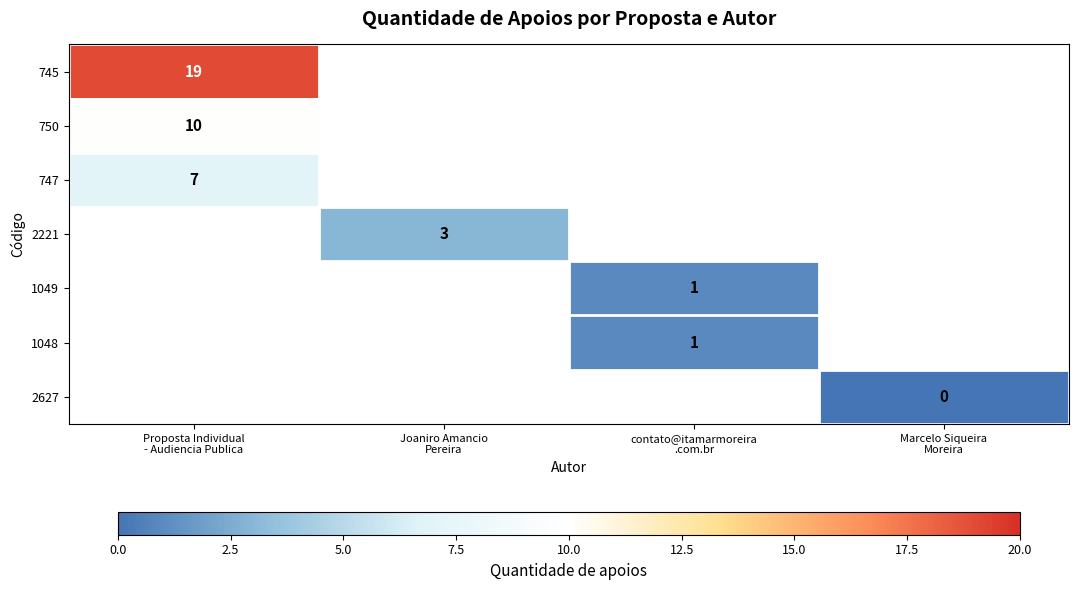

Where is 745 nearest to the value 19?

Proposta Individual - Audiencia Publica